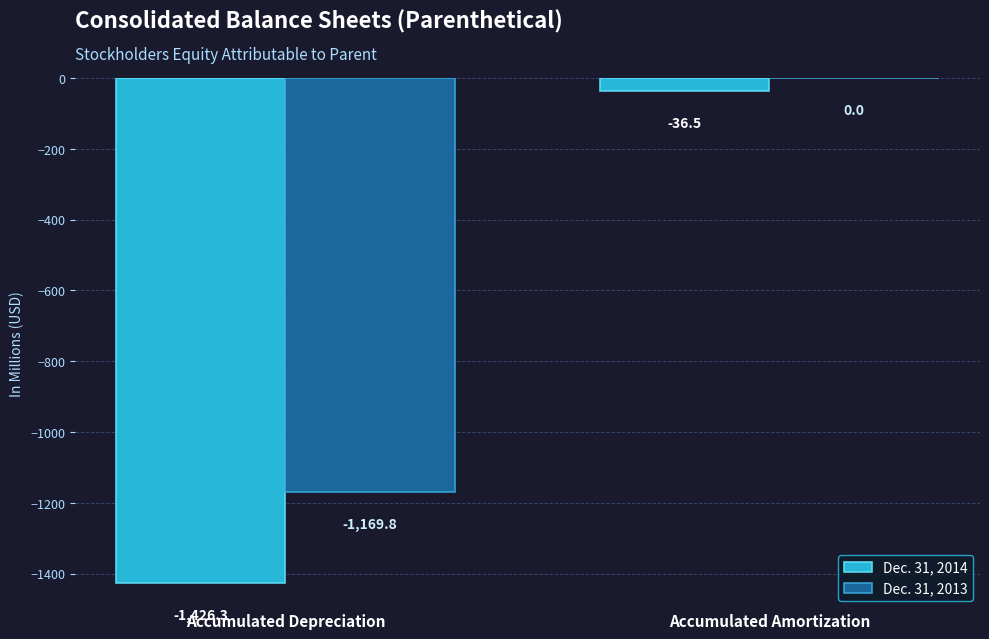

True or false: Dec. 31, 2013 has a value of 0.0 at Accumulated Amortization.

True